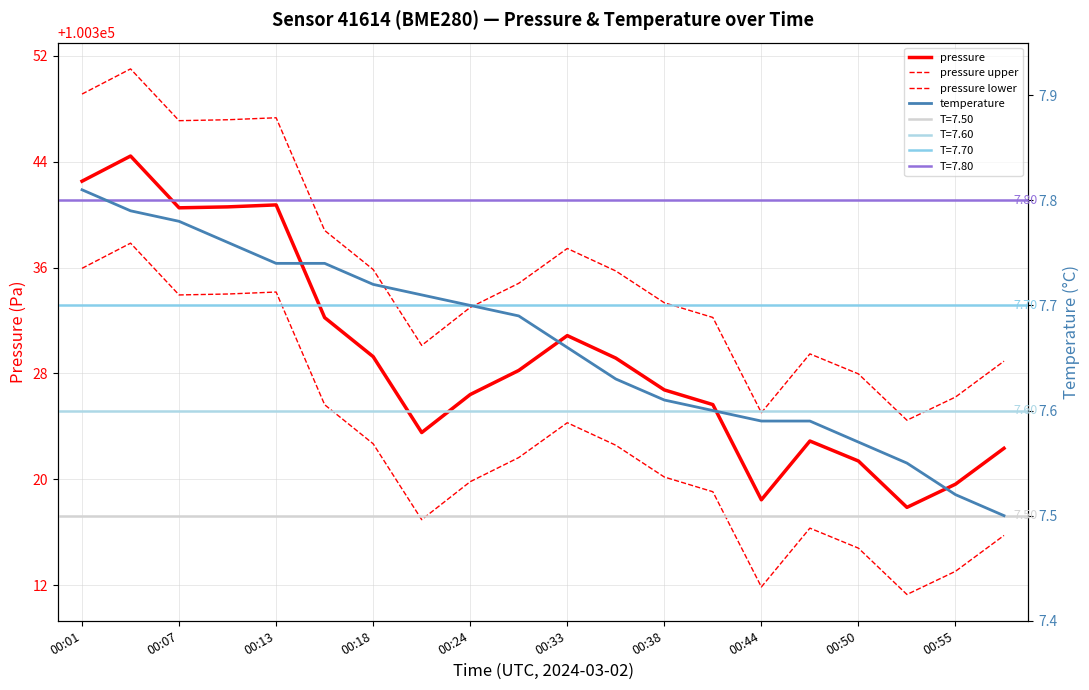

True or false: pressure has a value of 147482.2 at 13.

False